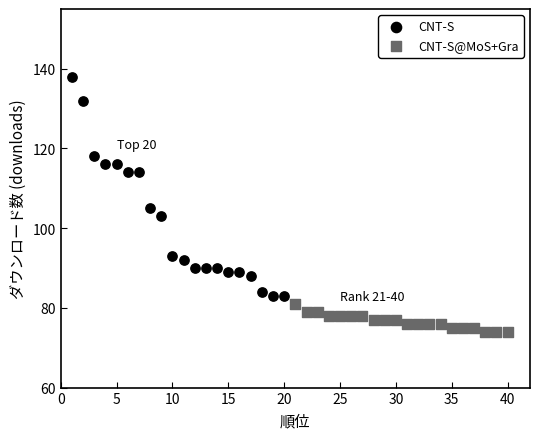

Which series contains the lowest Y value?

CNT-S@MoS+Gra